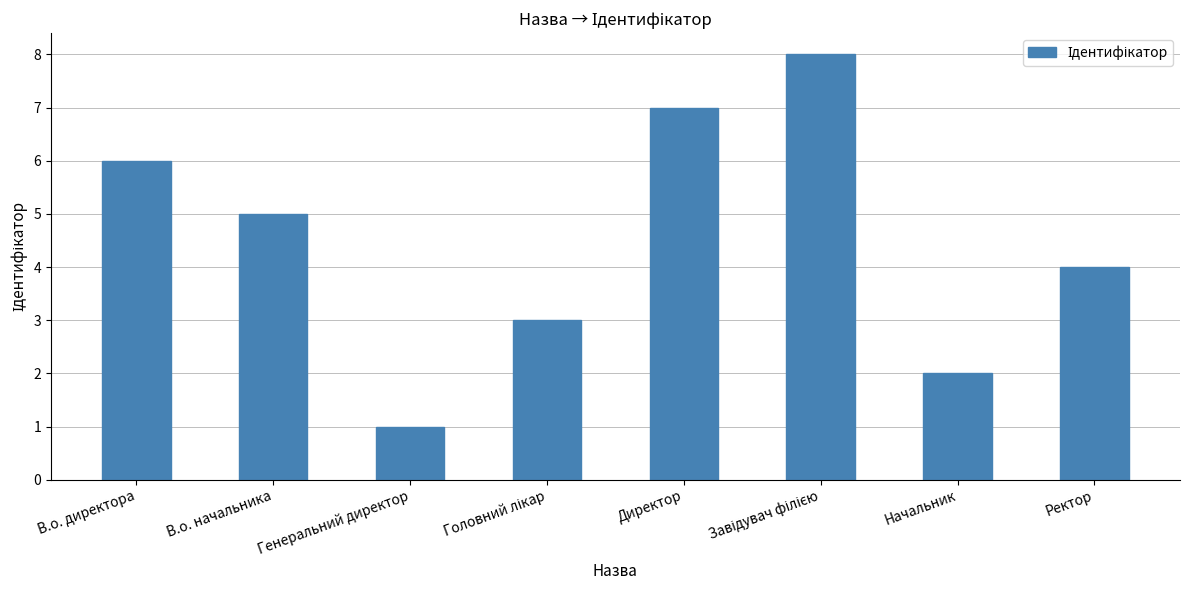

Approximately how many times larger is the value at Директор compared to Начальник?

3.5